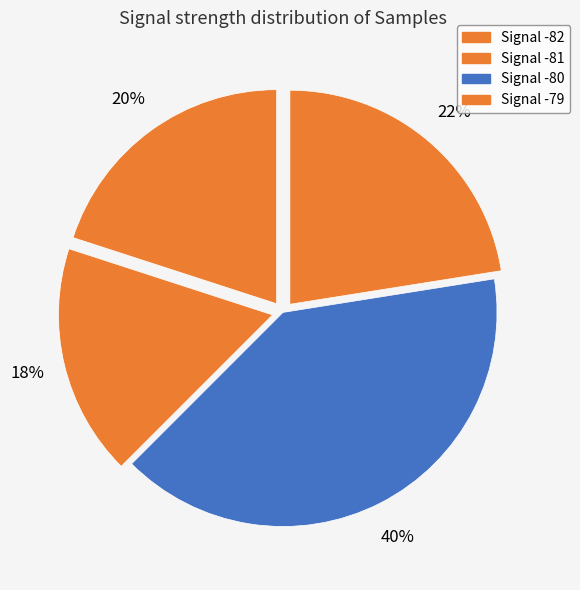

How many slices are in this pie chart?

4